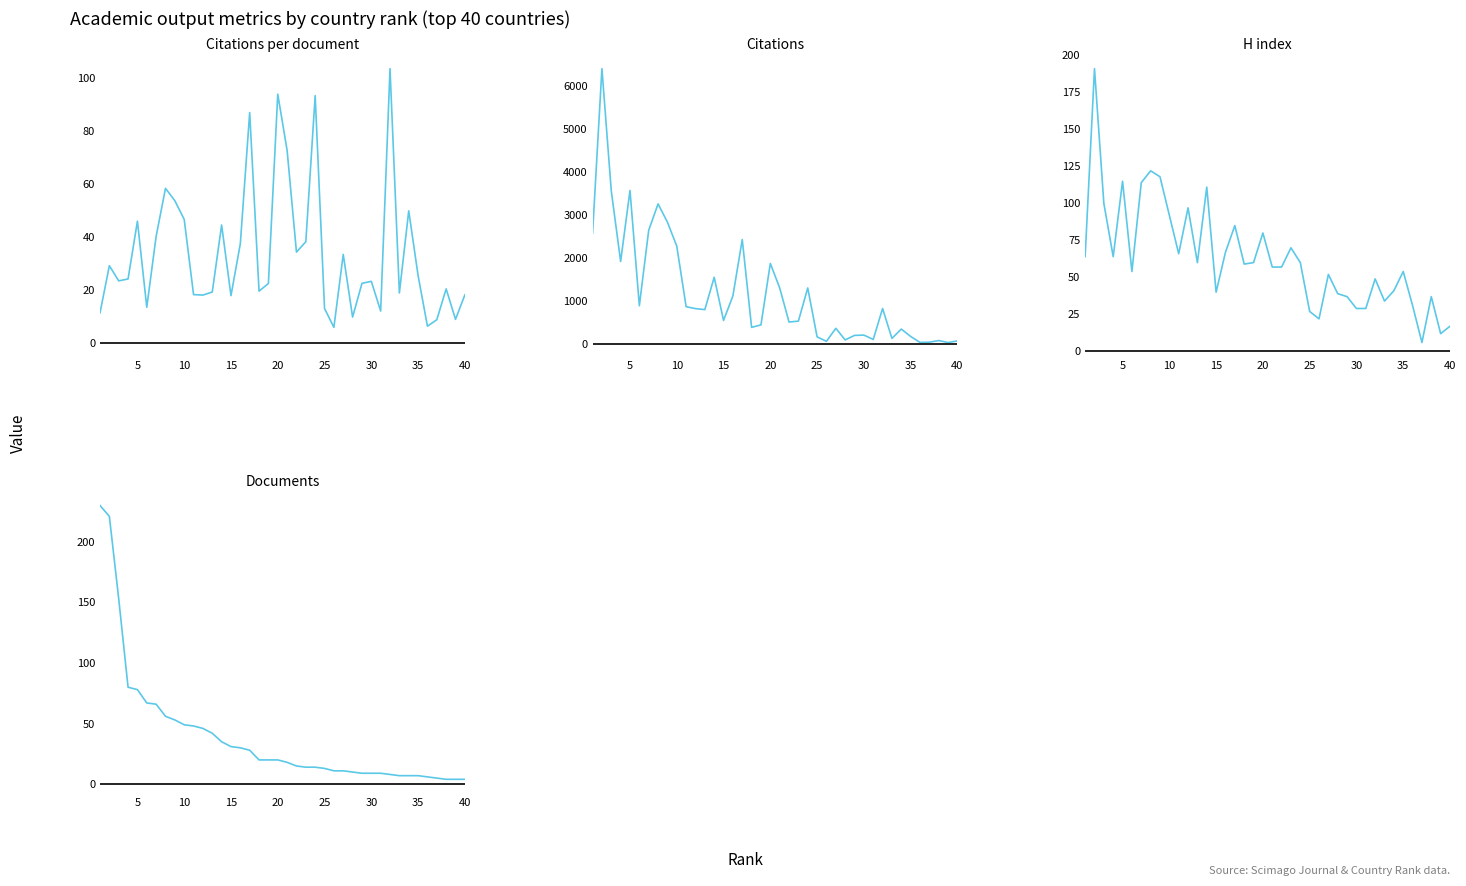

How many data points does each series have?

40